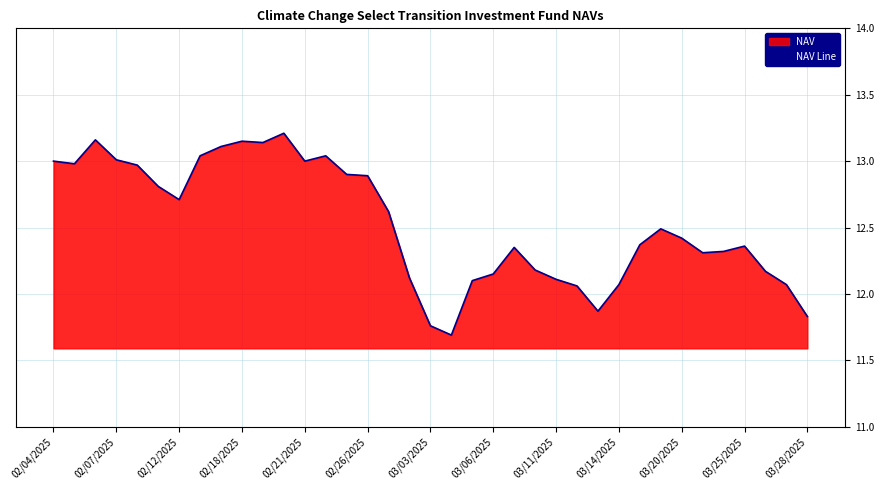

At which label does the data first exceed 12?

02/04/2025